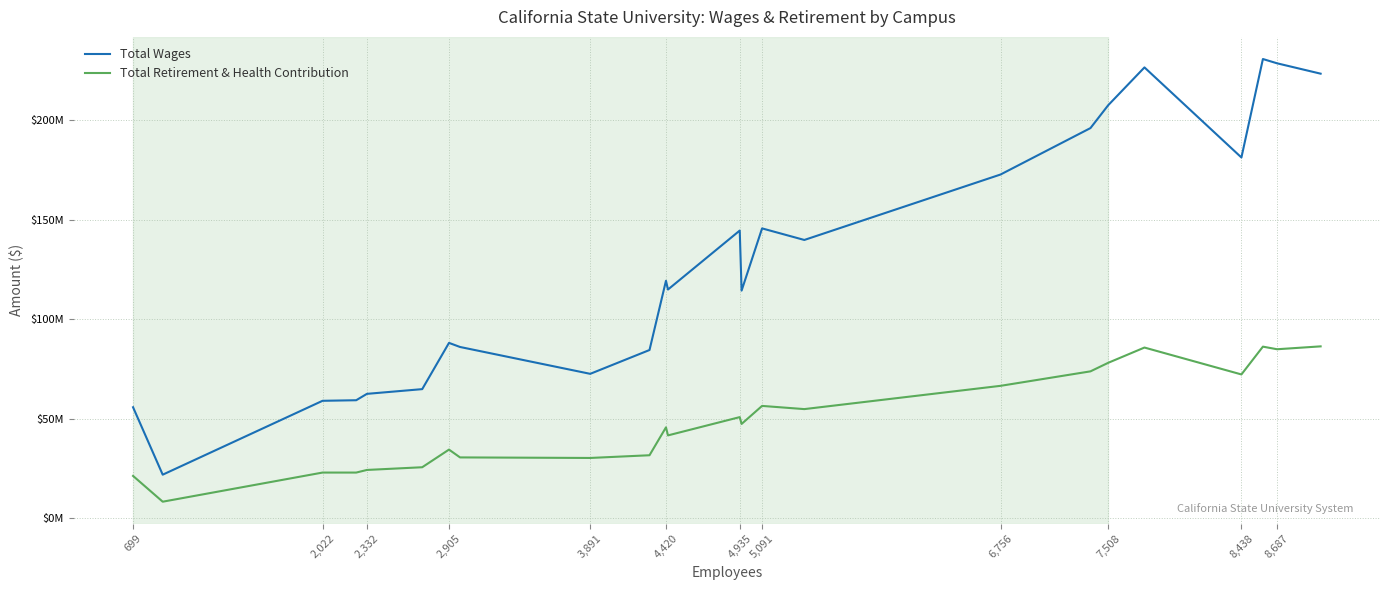

True or false: Total Retirement & Health Contribution and Total Wages intersect in this chart.

False